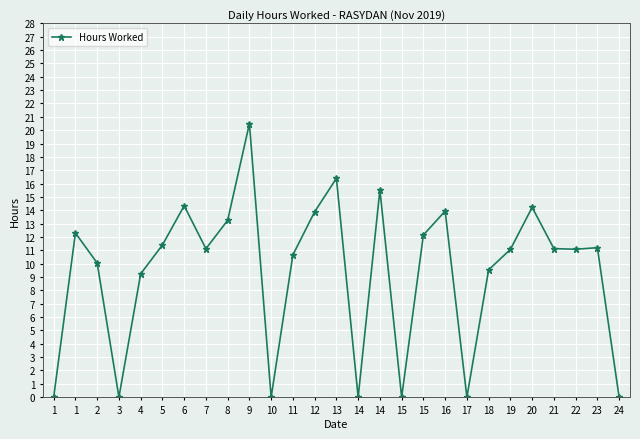

Does the chart have visible grid lines?

Yes